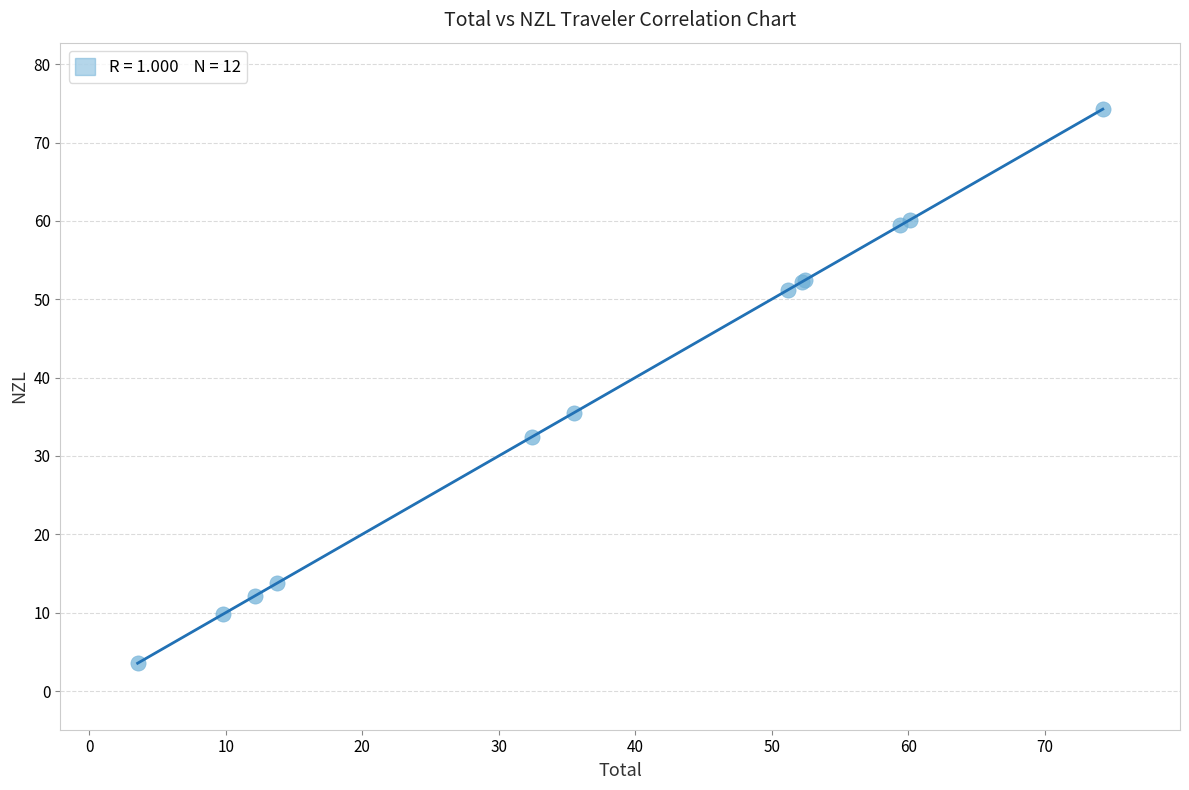

What Y value in the scatter plot is closest to 38?

35.5